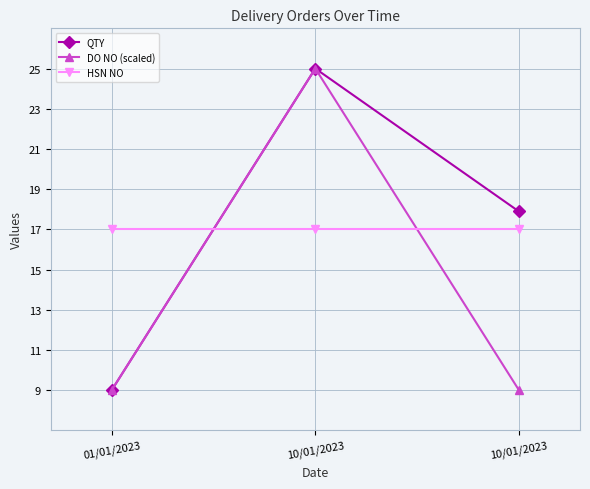

Does the chart have visible grid lines?

Yes